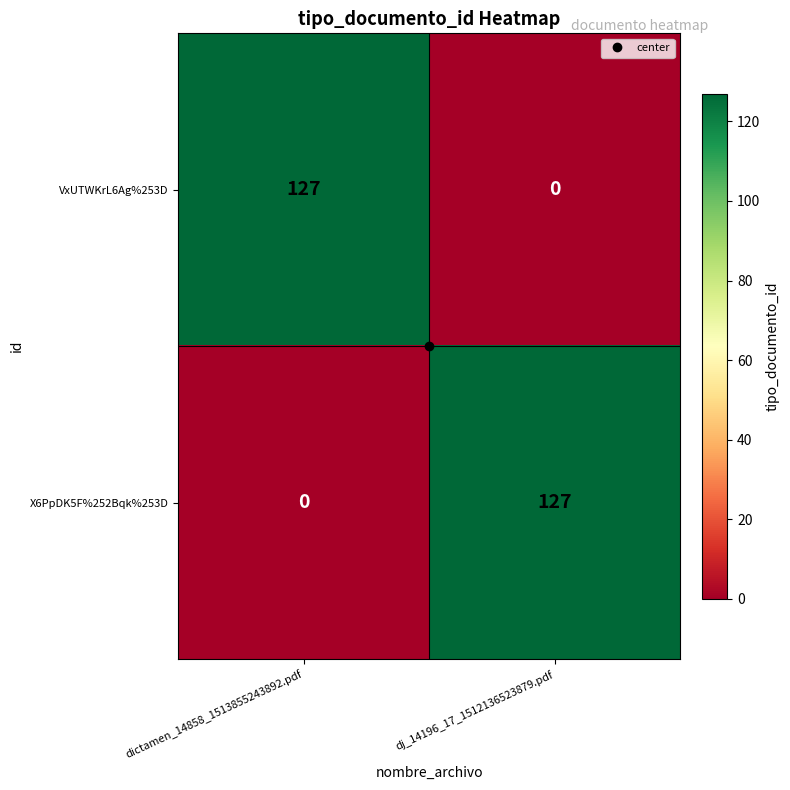

The VxUTWKrL6Ag%253D series shows 28 at dictamen_14858_1513855243892.pdf. True or false?

False